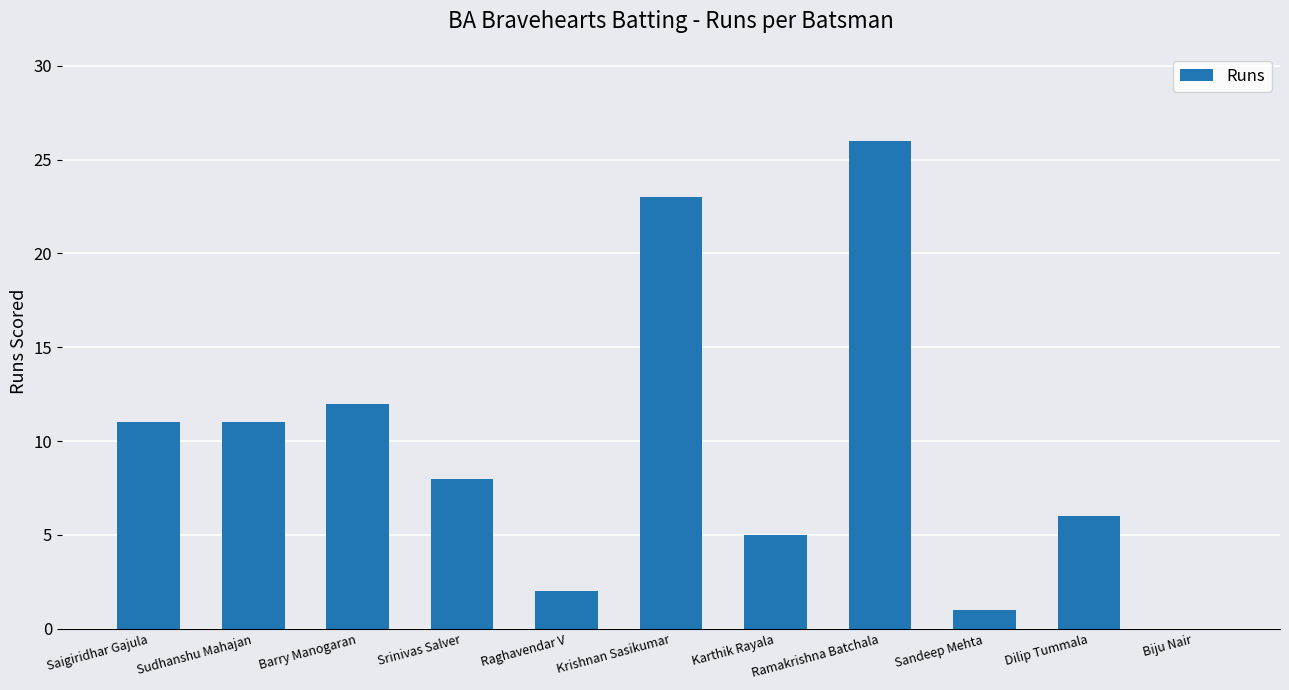

What is the change in value from Ramakrishna Batchala to Biju Nair?

-26